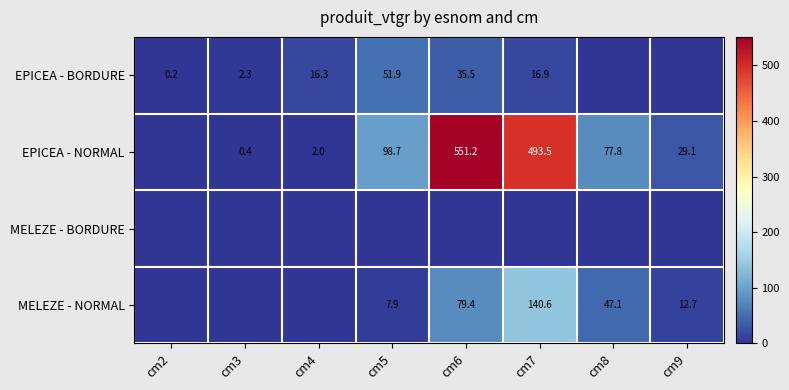

What is the maximum value shown in the chart?

551.2